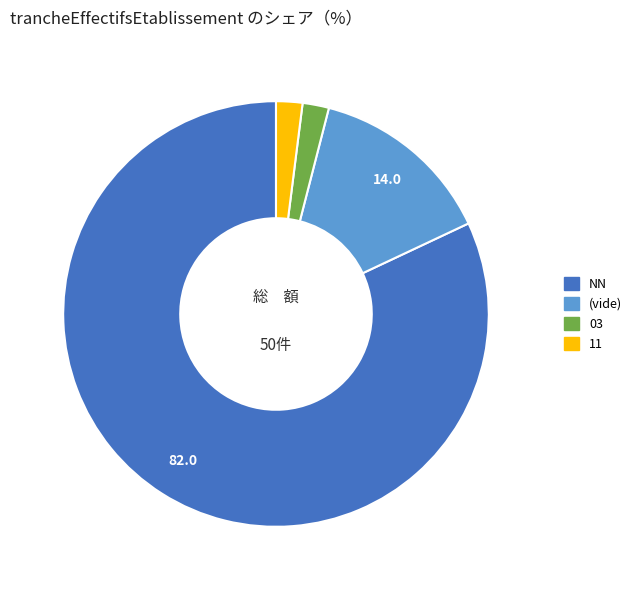

Does any single category account for the majority?

Yes